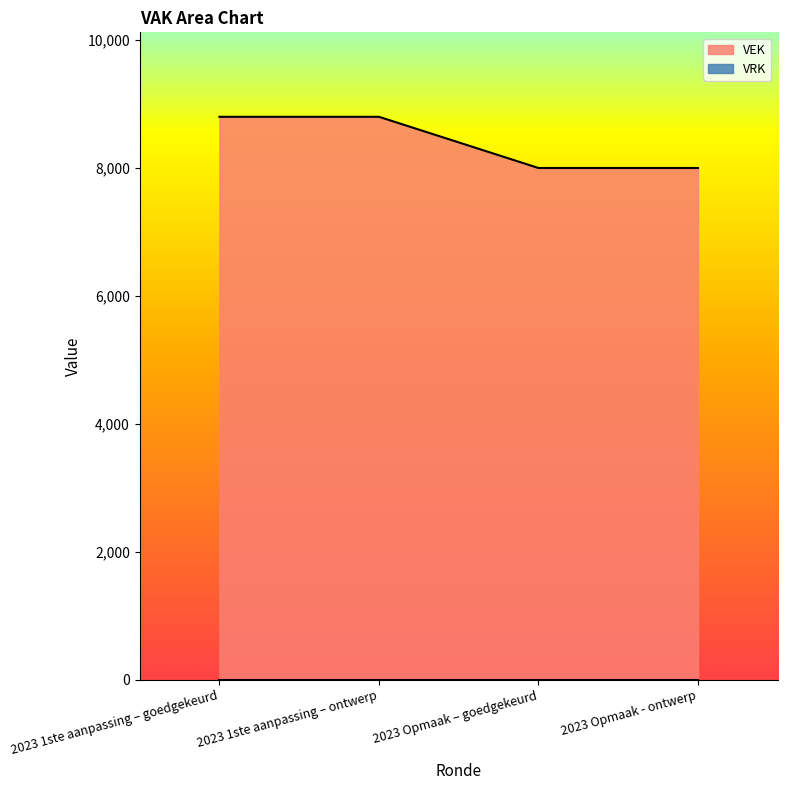

Reading left to right, transcribe all the data shown in this chart.

8800	8800	8000	8000